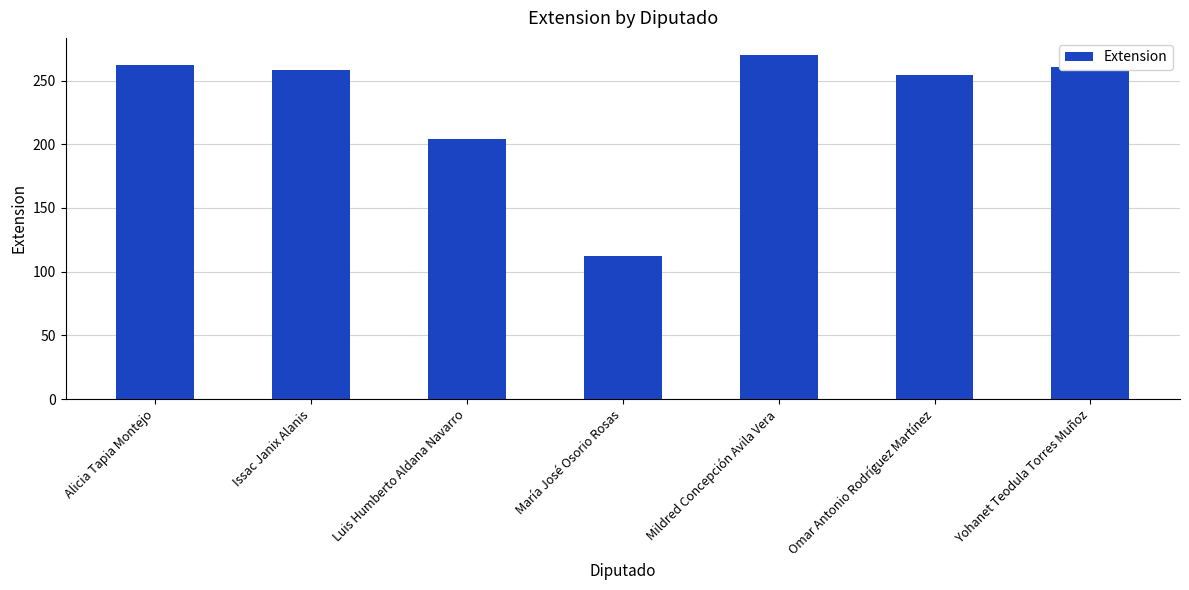

Which category has the lowest value across all series?

María José Osorio Rosas